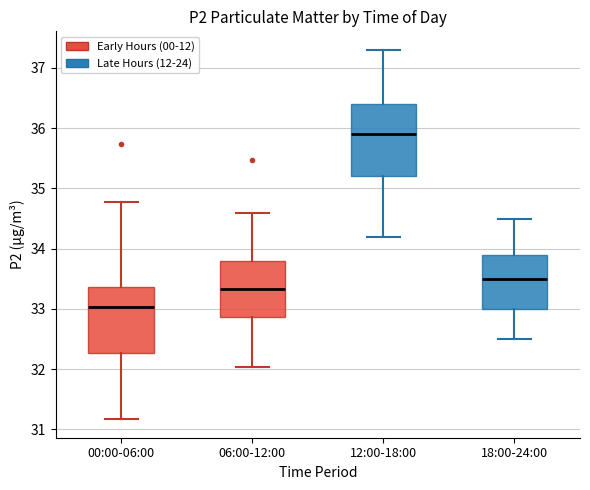

Where is the lower edge of the box for 12:00-18:00 on the y-axis? The values are not printed on the chart, so give them approximately, as read against the axis.

35.2